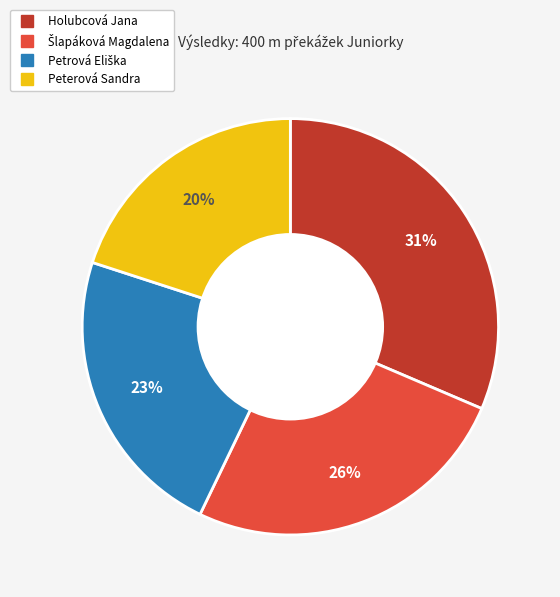

Is the sum of Peterová Sandra and Holubcová Jana greater than half?

Yes